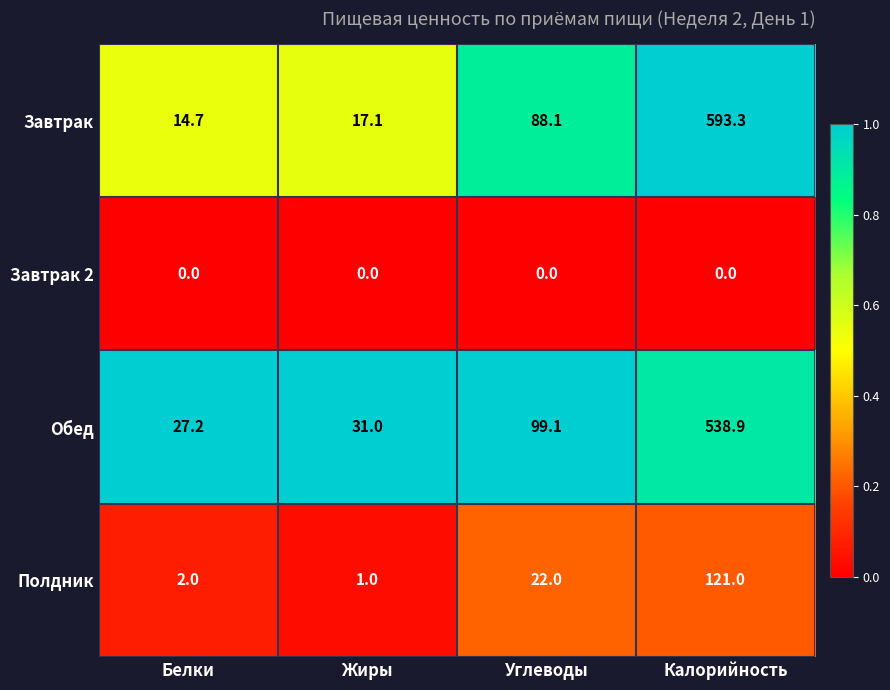

Which category has the highest value across all series?

Калорийность